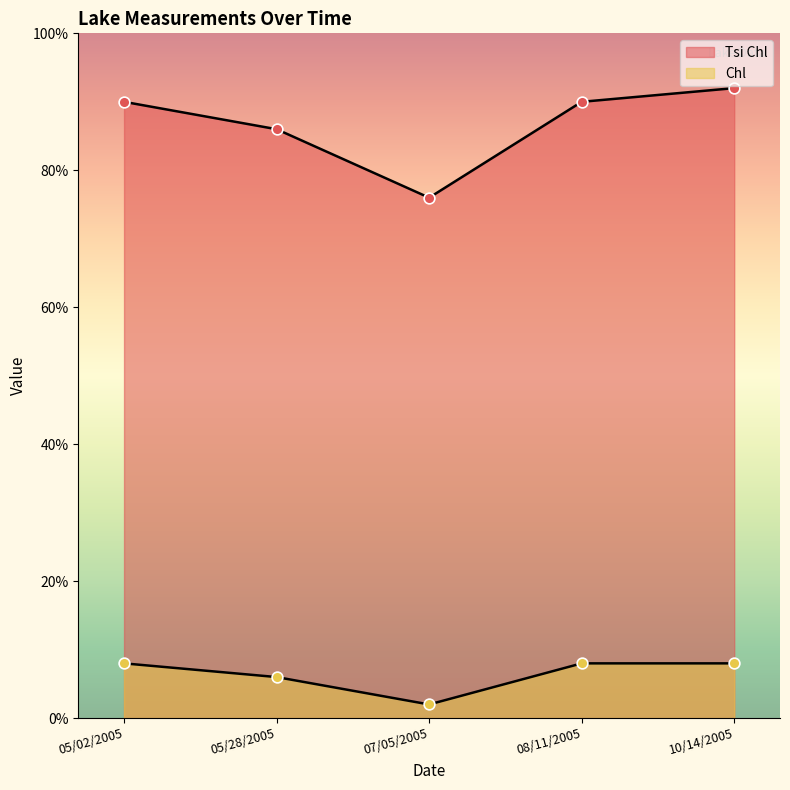

Which series has the largest total across all categories?

Tsi Chl